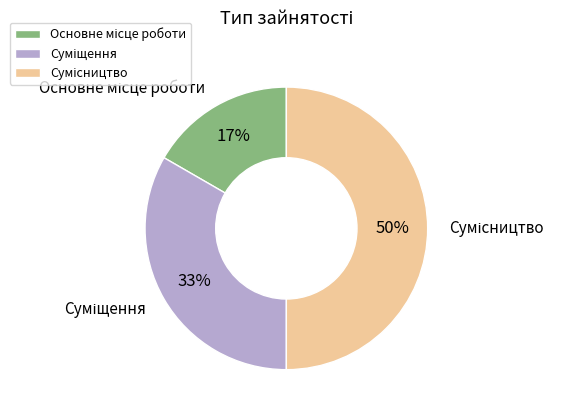

To the nearest percent, what is the average slice percentage?

33%